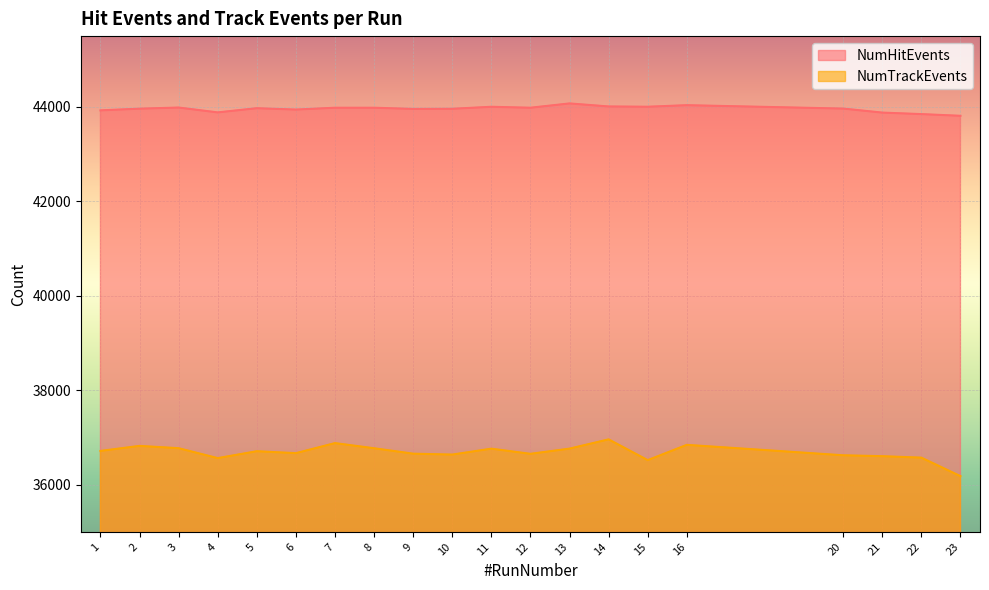

At which category does NumTrackEvents reach its first local peak?

2